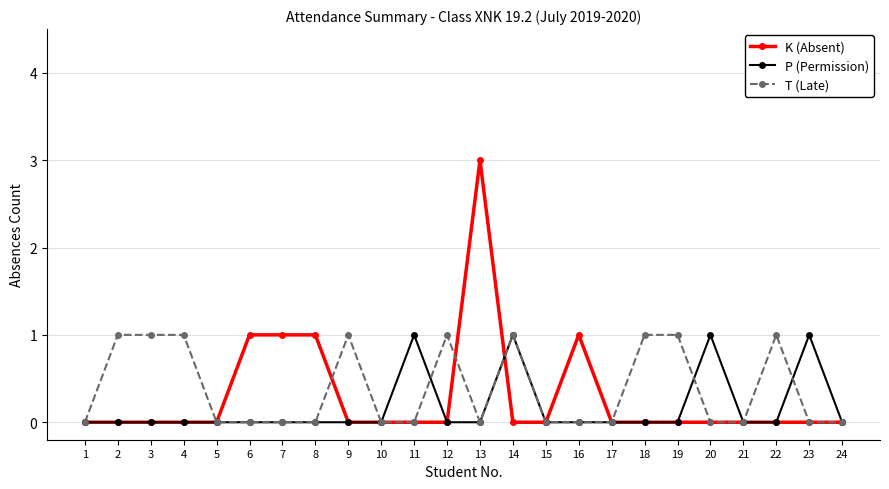

What is the difference between the maximum and minimum values in the T (Late) series?

1